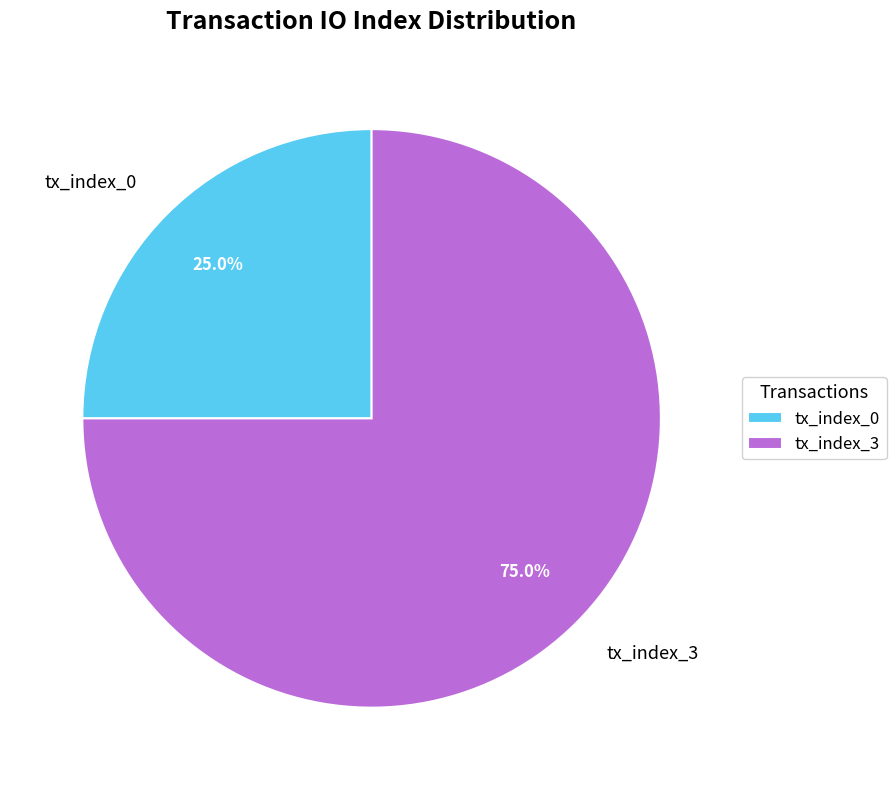

Approximately how many times larger is the value at tx_index_0 compared to tx_index_3?

0.3